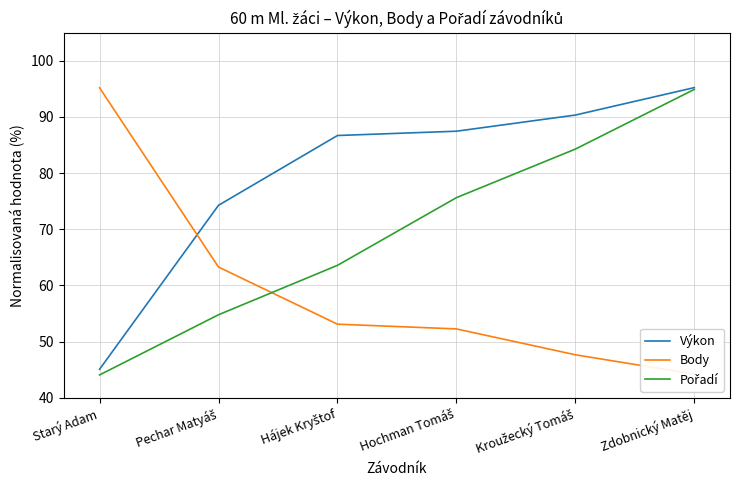

Which series has the largest total across all categories?

Výkon